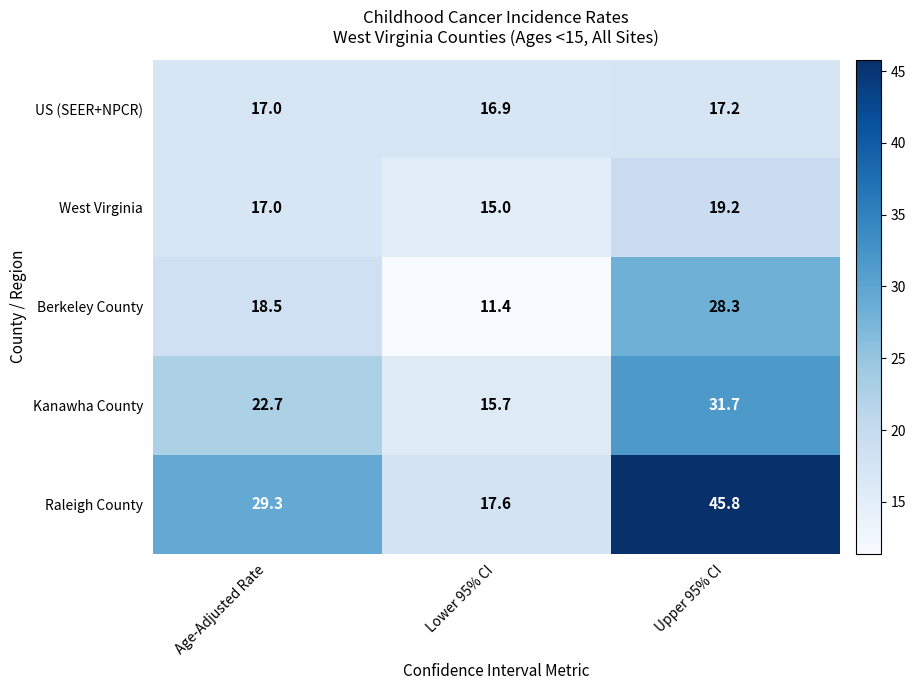

What is the total value across all series at Lower 95% CI?

76.6